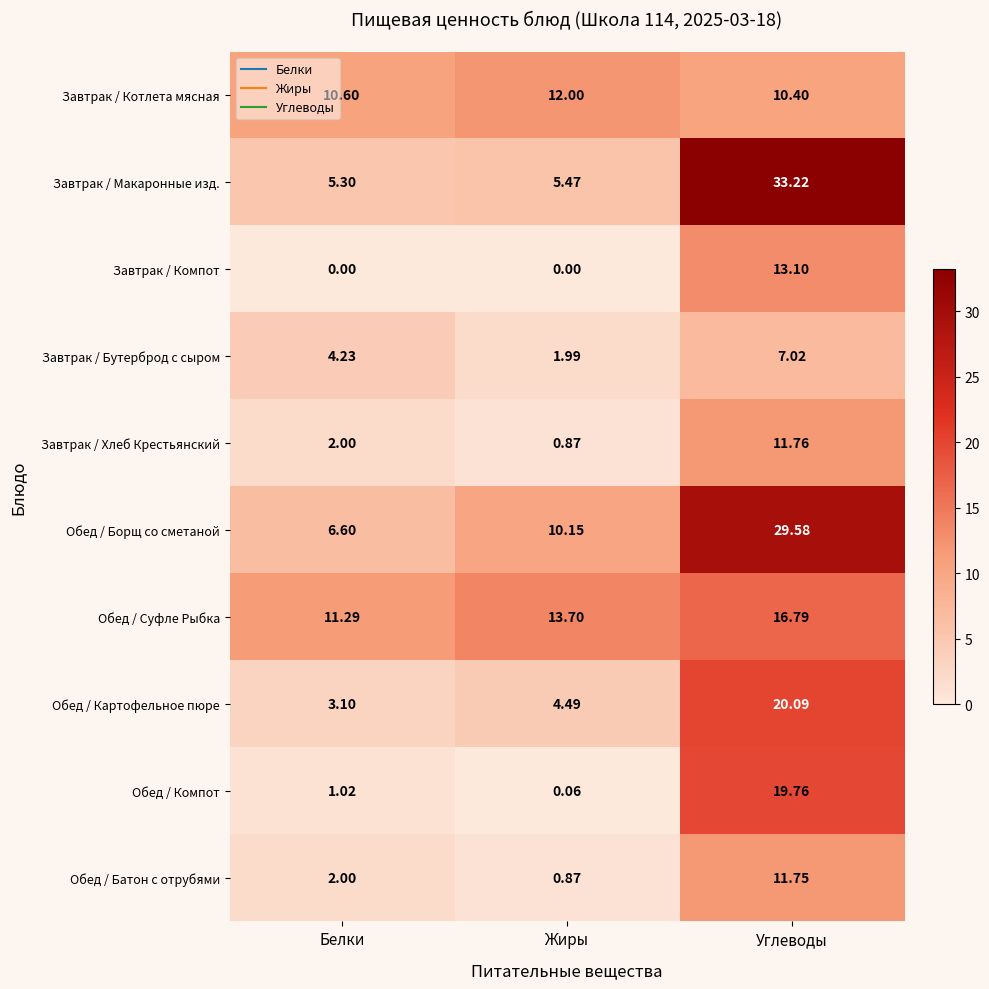

Which category has the lowest value in the Завтрак / Хлеб Крестьянский series?

Жиры